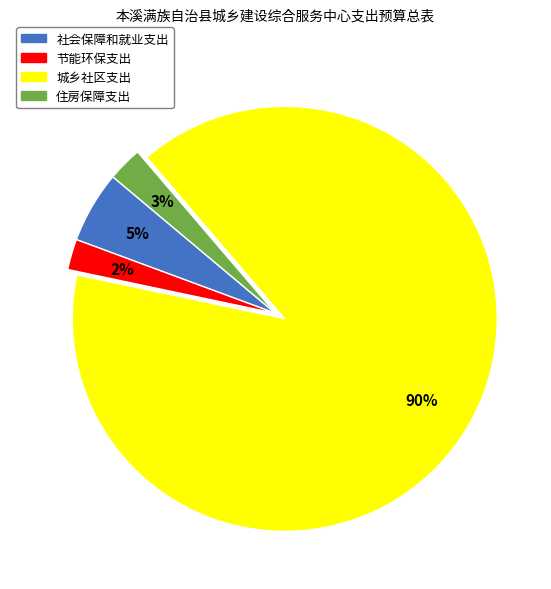

True or false: 节能环保支出 accounts for 2% of the total.

True